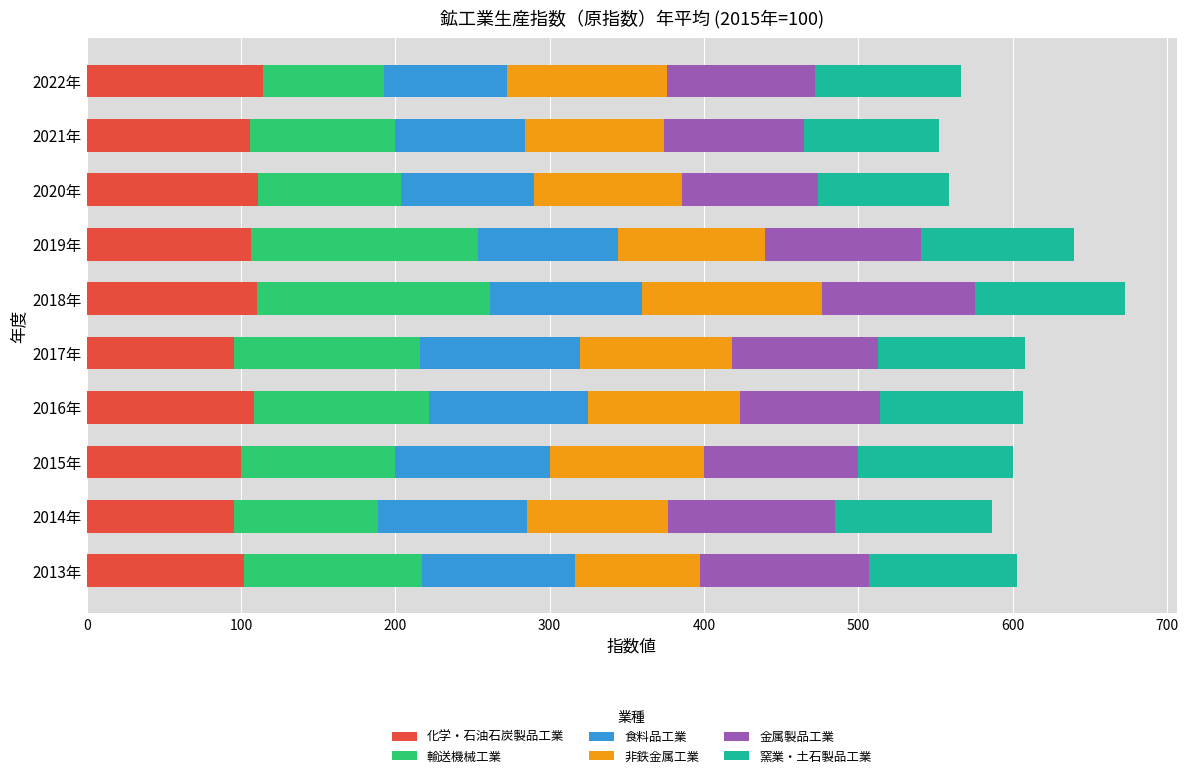

What is the highest value of the 化学・石油石炭製品工業 series?

114.0